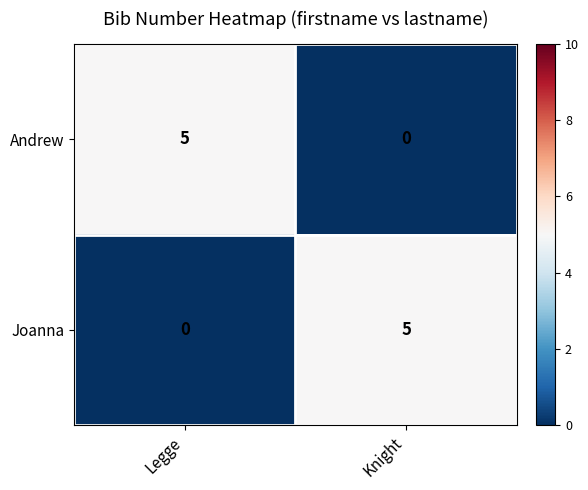

What is the difference between the maximum and minimum values in the Andrew series?

5